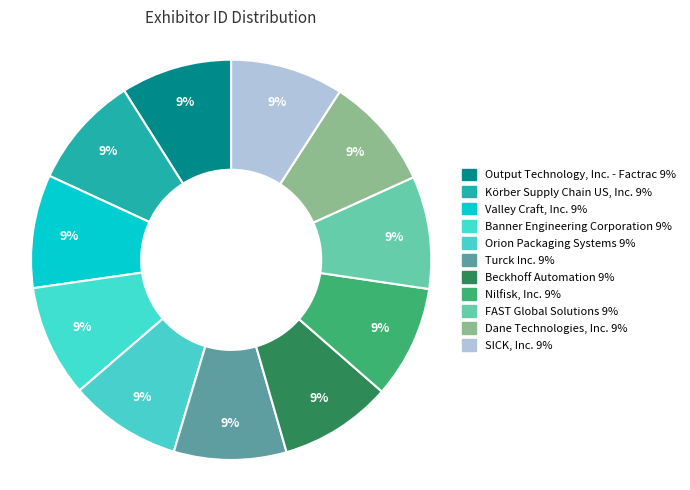

What percentage do Banner Engineering Corporation and Valley Craft, Inc. together represent?

18.2%